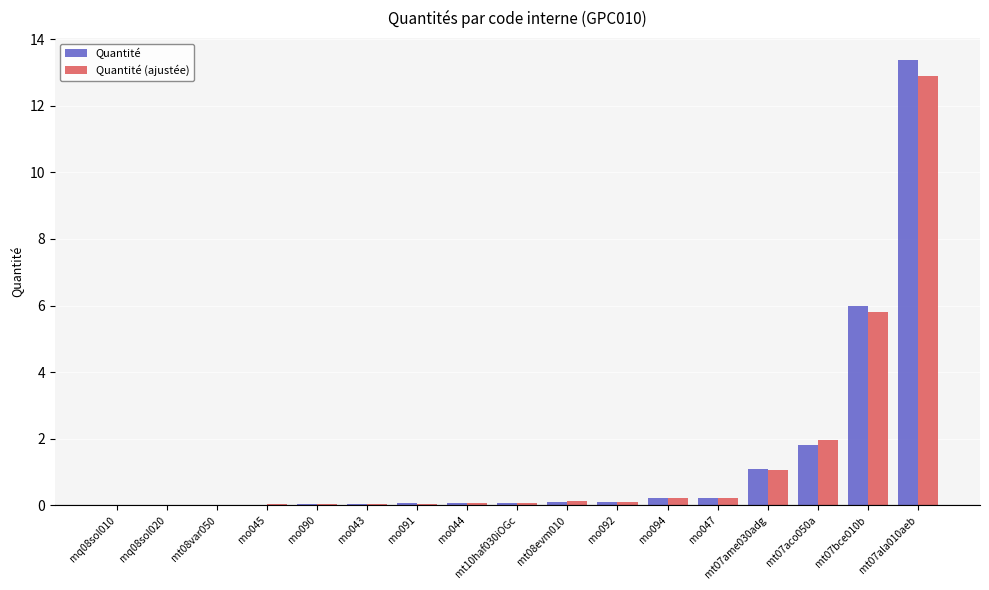

What is the highest value of the Quantité (ajustée) series?

12.9